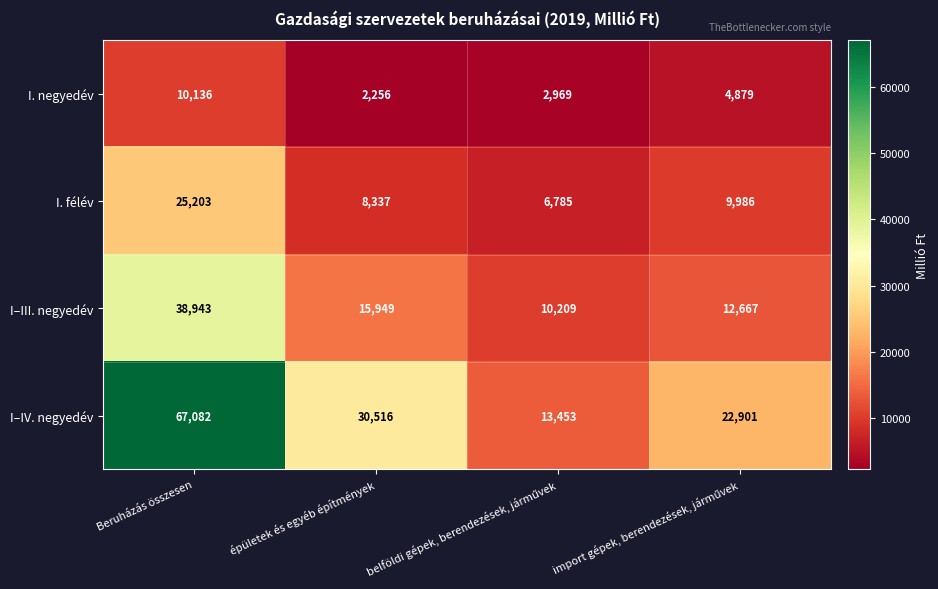

What is the difference between the maximum and minimum values in the I–III. negyedév series?

28734